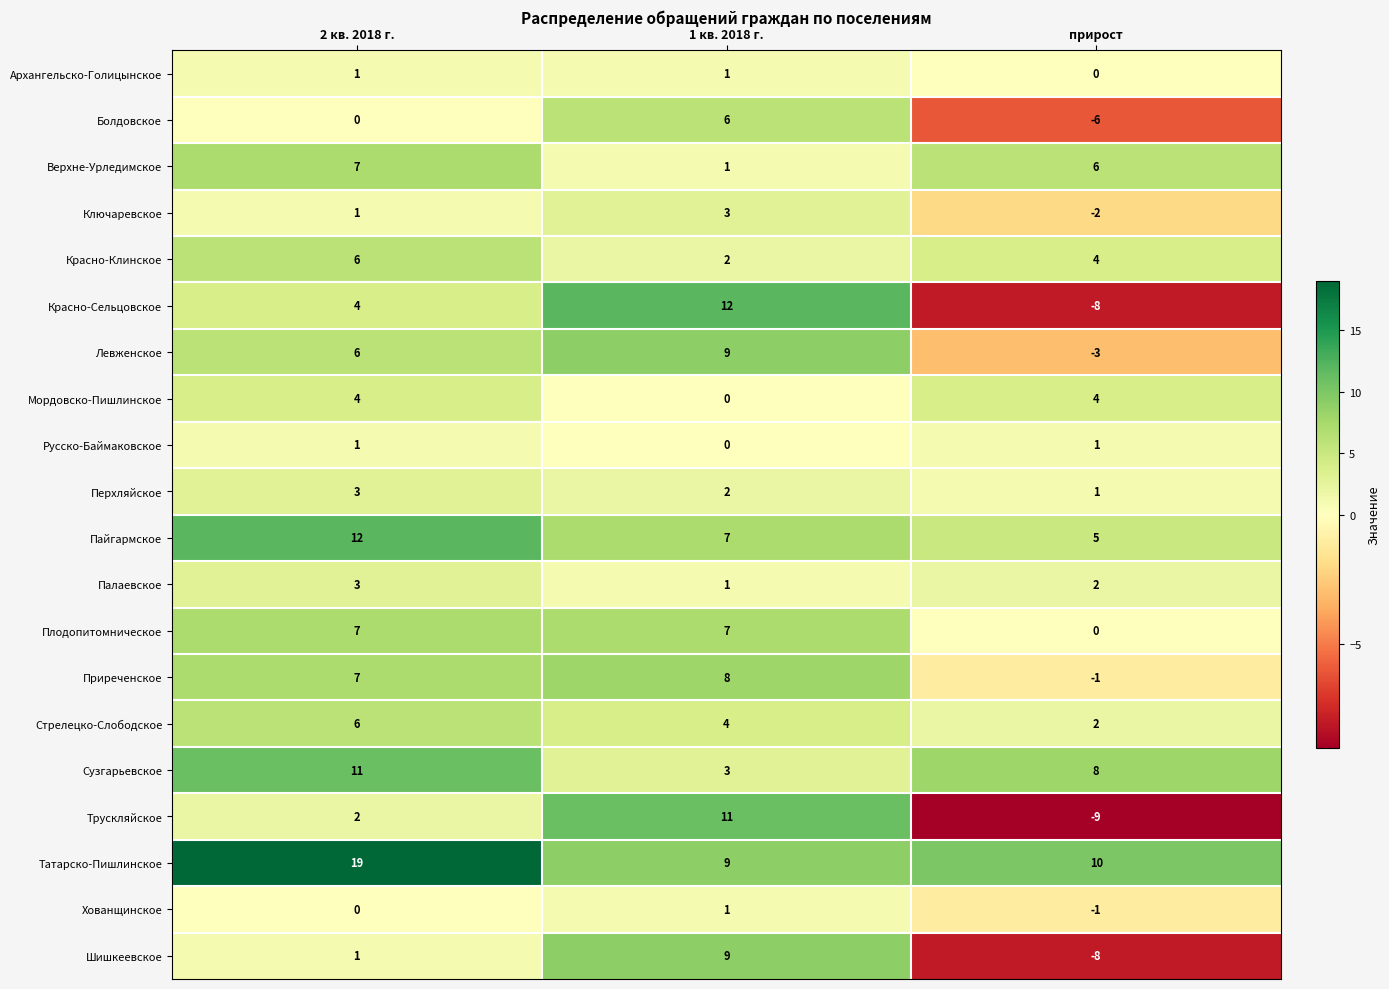

What is the spread (max minus min) of values at 2 кв. 2018 г.?

19